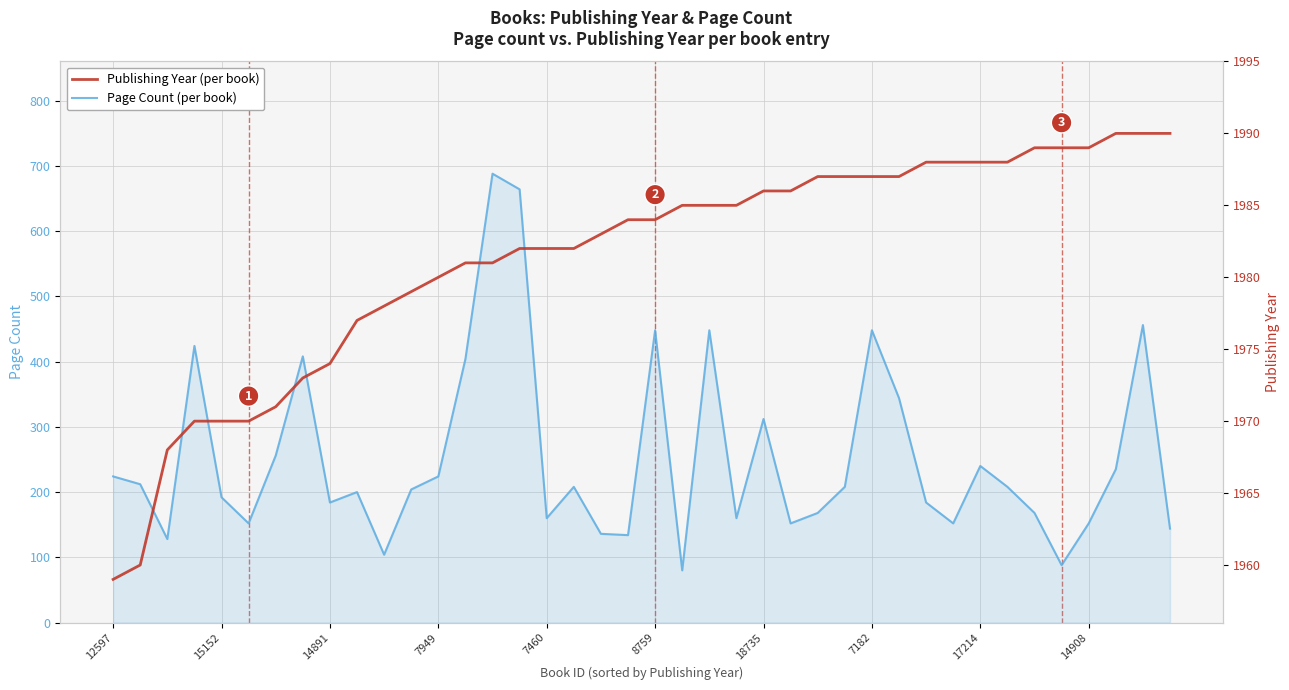

How many data points in Page Count are less than 208?

20